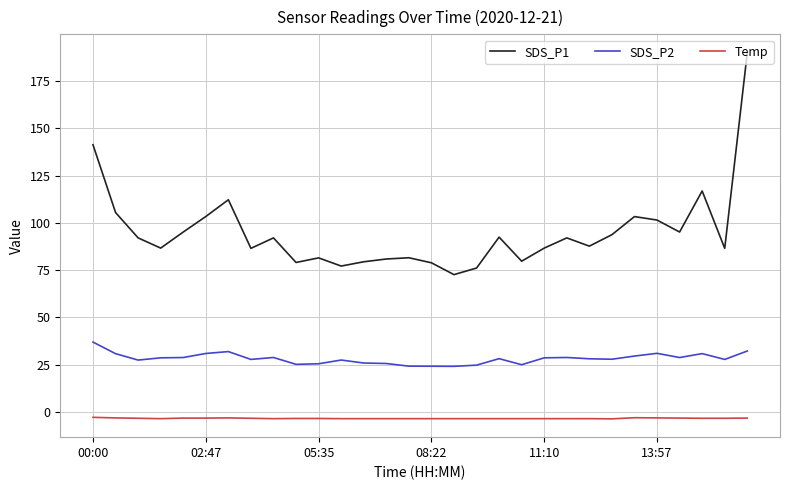

What is the difference between the maximum and minimum values in the SDS_P1 series?

117.4